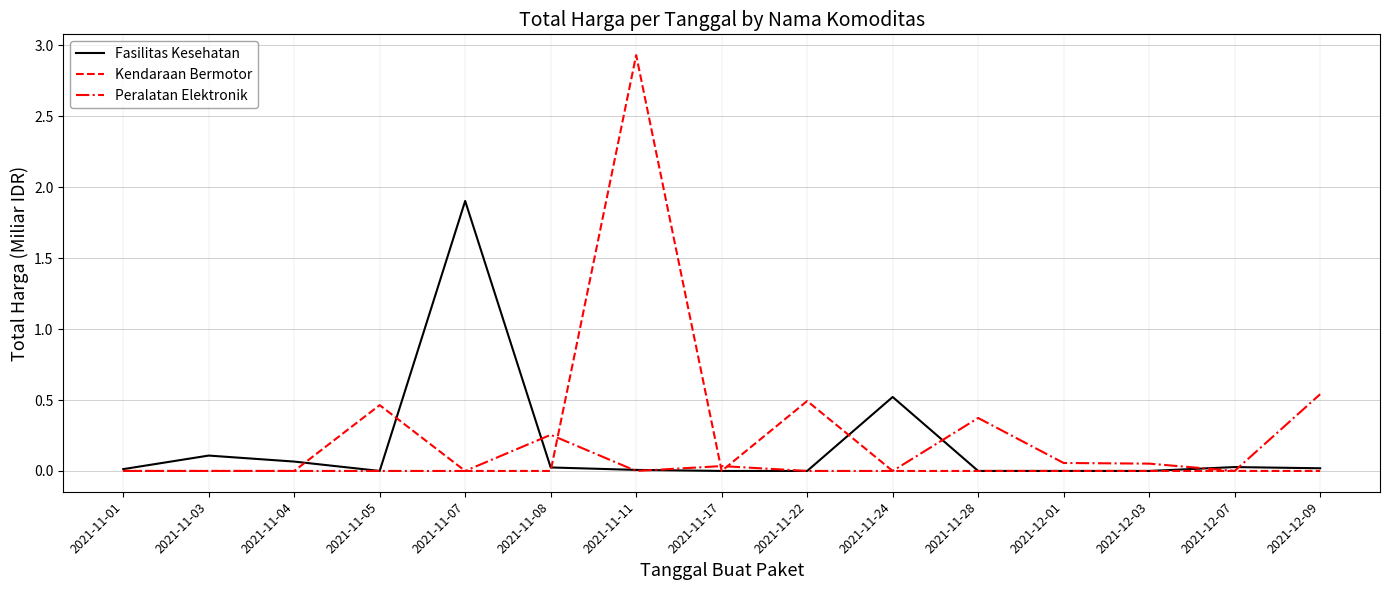

Does the chart display data point markers on the line(s)?

No